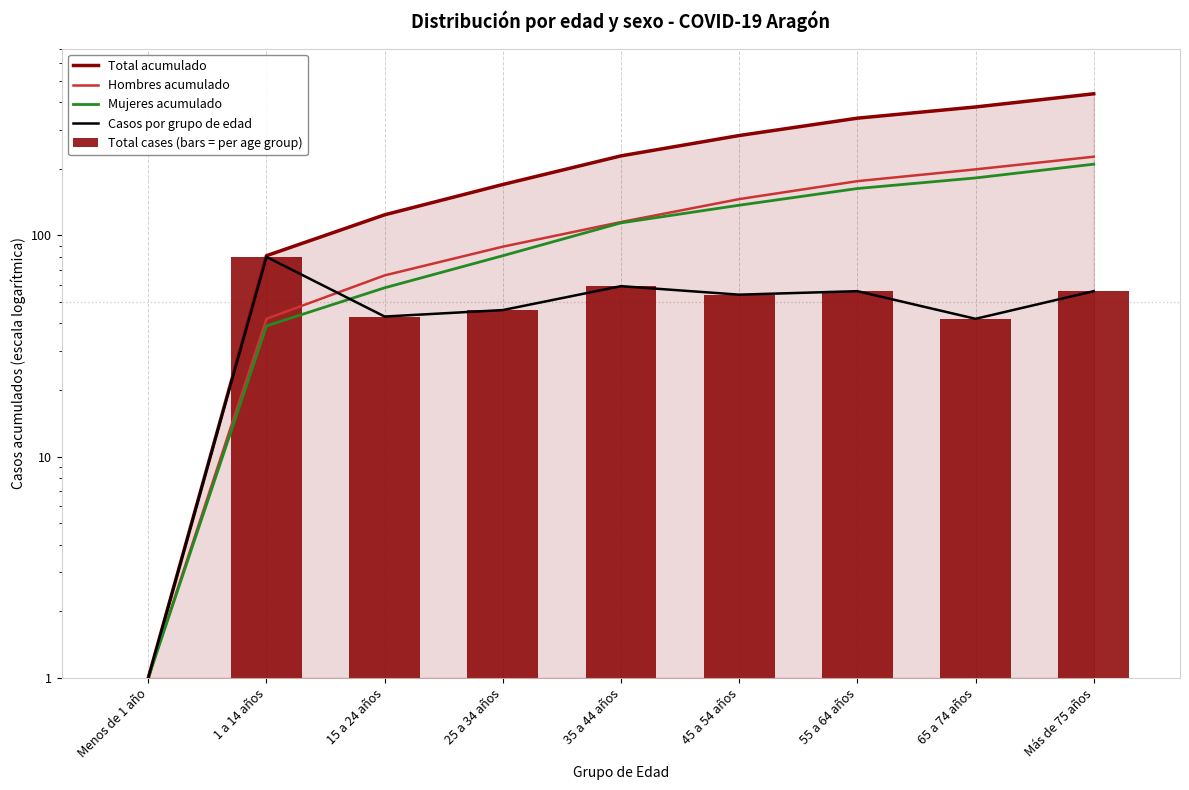

Where is Casos por grupo de edad nearest to the value 40?

65 a 74 años